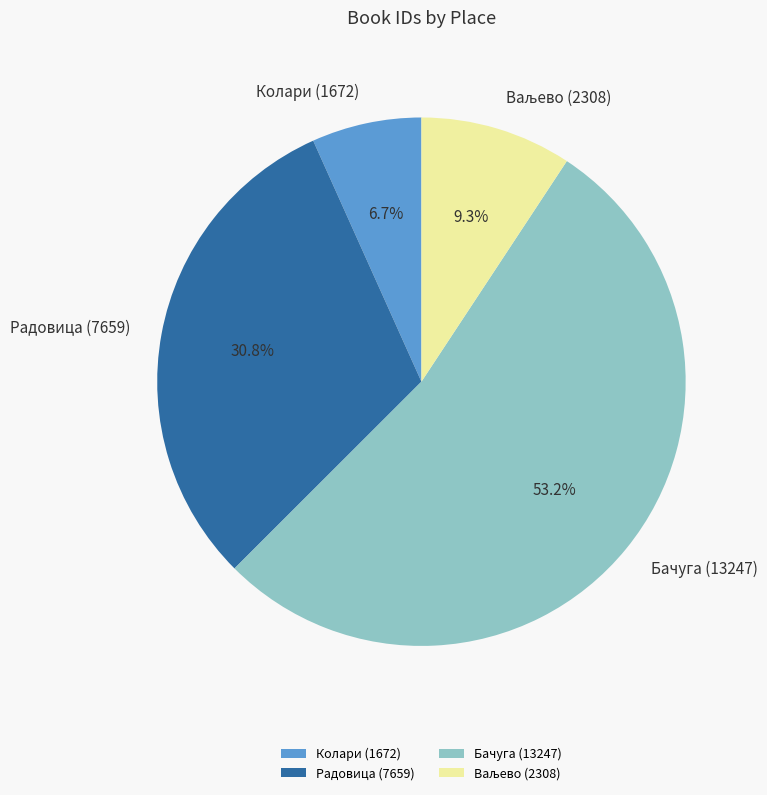

To the nearest percent, what portion does Бачуга (13247) represent?

53%